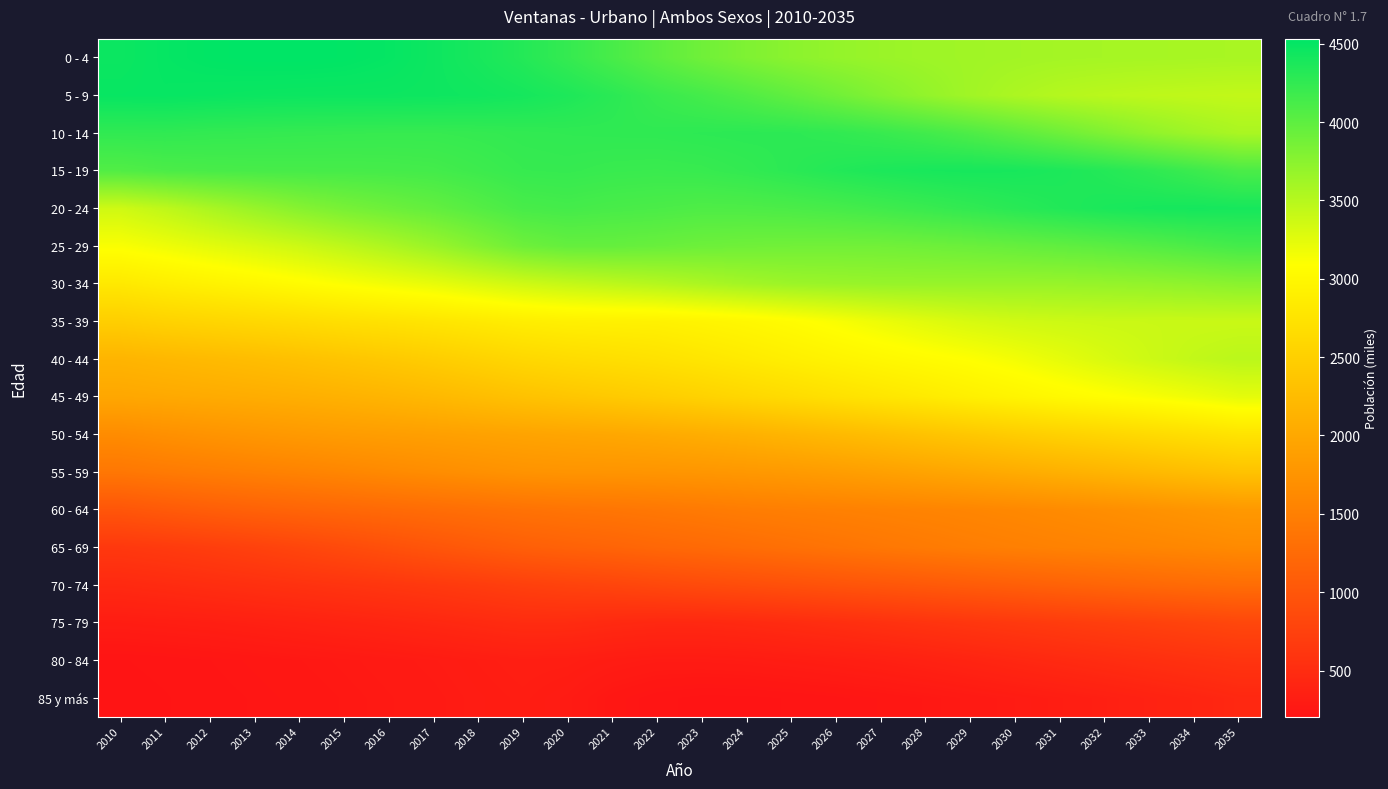

Rank the series by their maximum value, from highest to lowest.

0 - 4, 5 - 9, 20 - 24, 15 - 19, 10 - 14, 25 - 29, 30 - 34, 40 - 44, 35 - 39, 45 - 49, 50 - 54, 55 - 59, 60 - 64, 65 - 69, 70 - 74, 75 - 79, 80 - 84, 85 y más